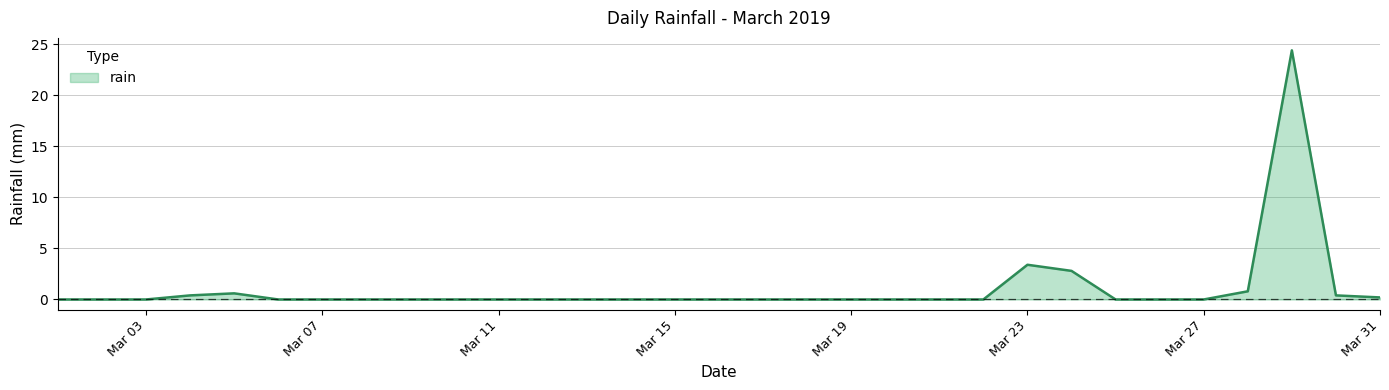

What is the maximum value shown in the chart?

24.4